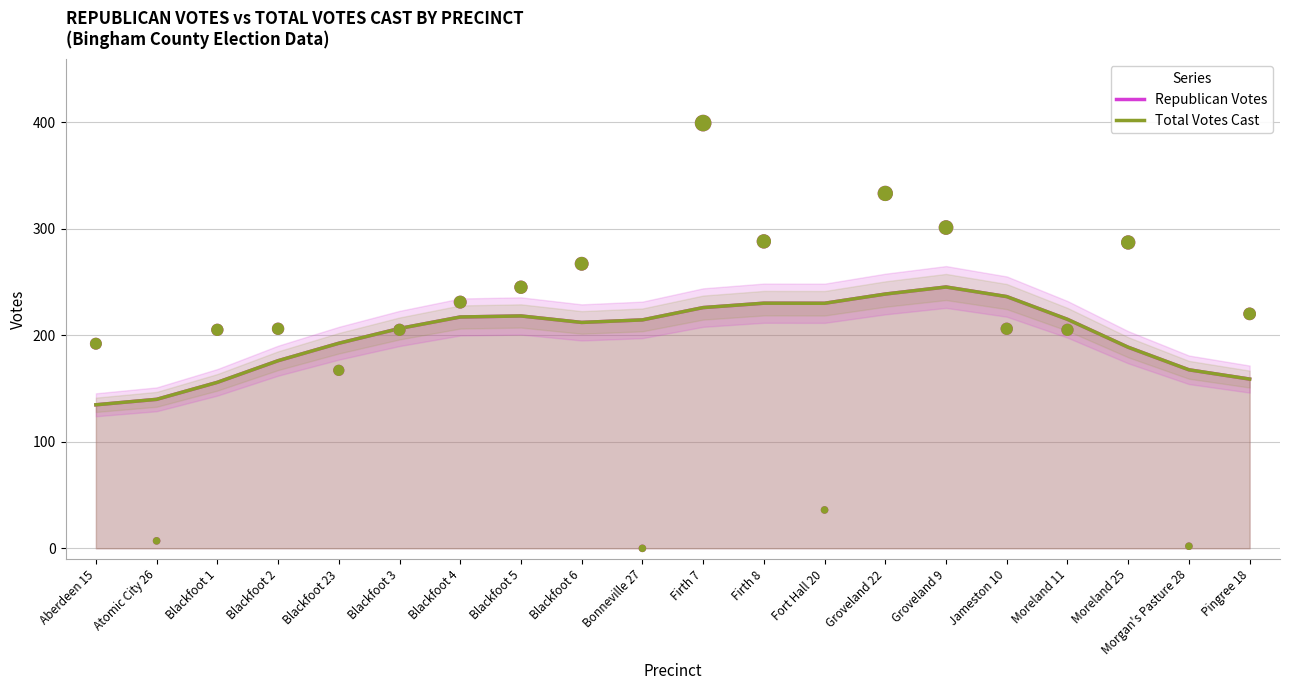

At which category is the sum across all series the highest?

Groveland 9